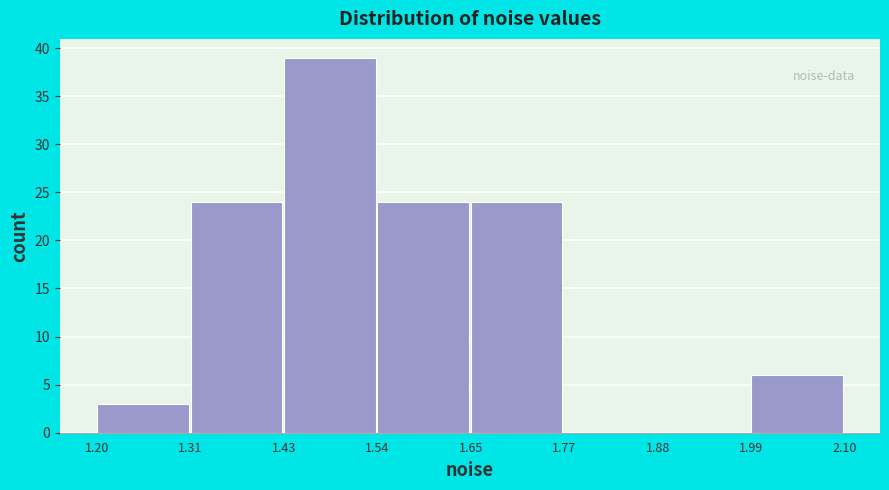

Reading left to right, transcribe this chart: for each bar, give the range it covers on the x-axis and its height. The values are not printed on the chart, so give them approximately, as read against the axis.

1.20 to 1.31: 3
1.31 to 1.43: 24
1.43 to 1.54: 39
1.54 to 1.65: 24
1.65 to 1.77: 24
1.77 to 1.88: 0
1.88 to 1.99: 0
1.99 to 2.10: 6